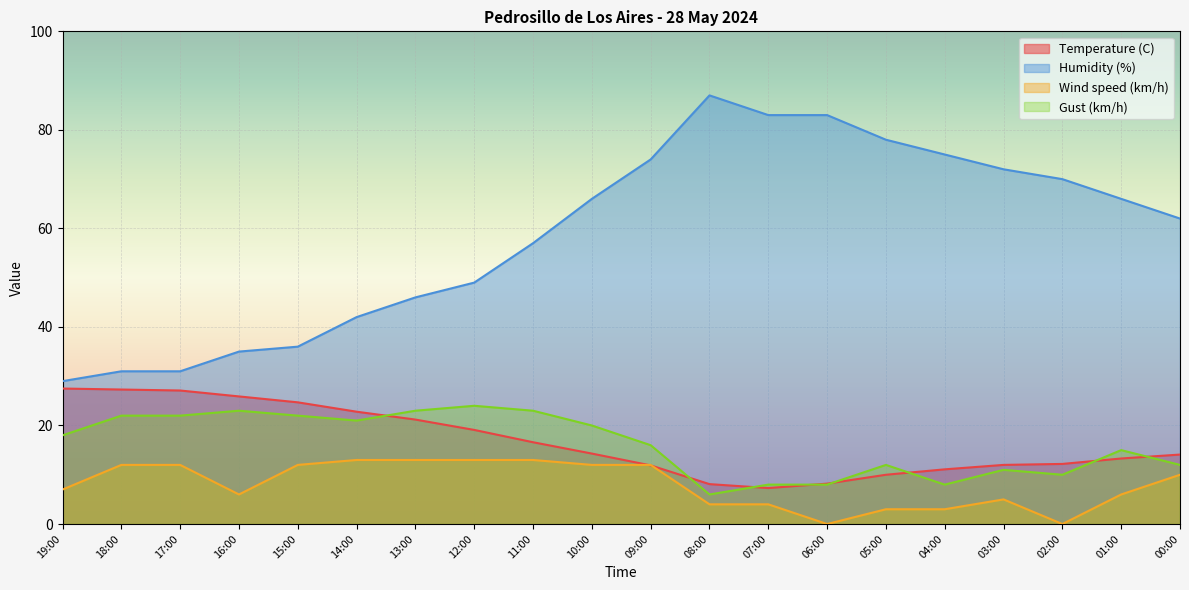

The Wind speed (km/h) series shows 0.0 at 02:00. True or false?

True